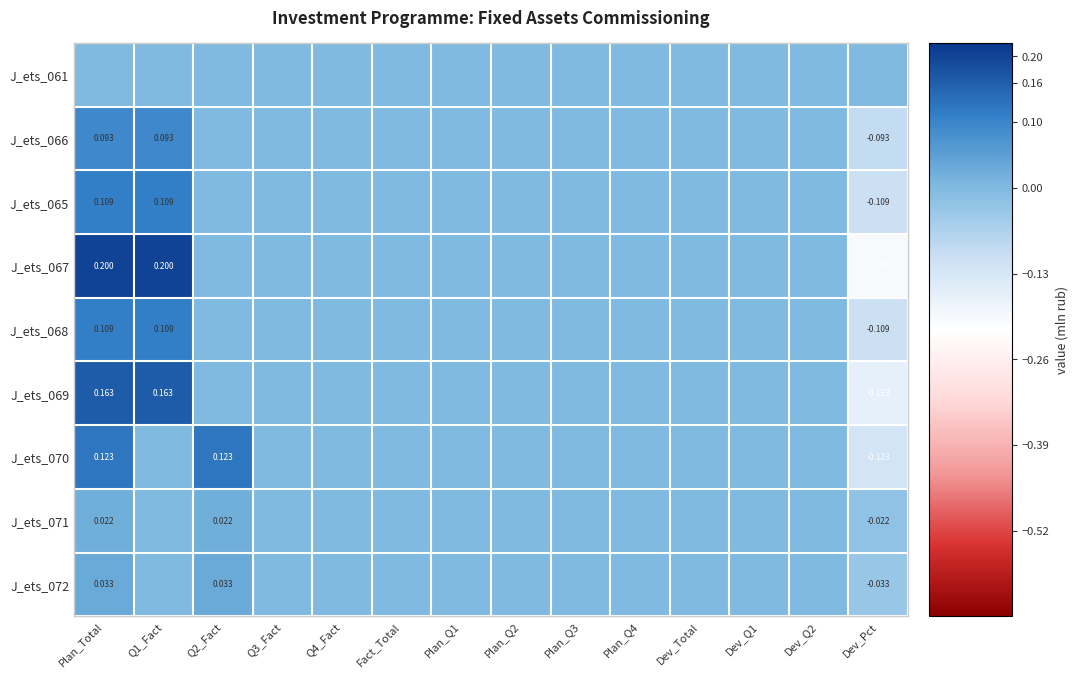

Is it true that J_ets_071 equals -0.0 at Q1_Fact?

False